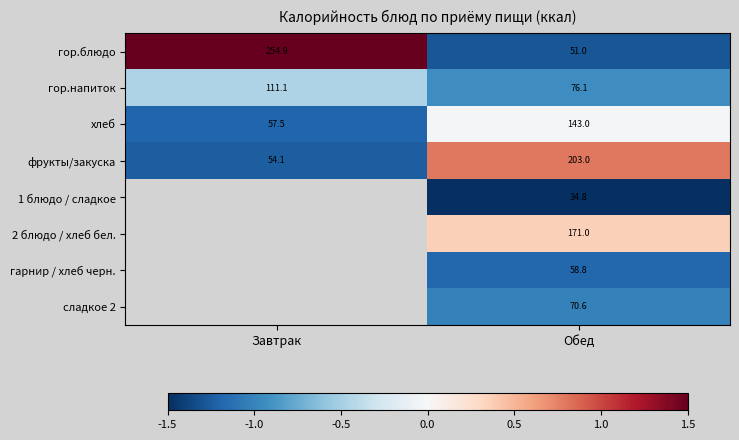

True or false: 1 блюдо / сладкое has a value of -2.7 at Обед.

False